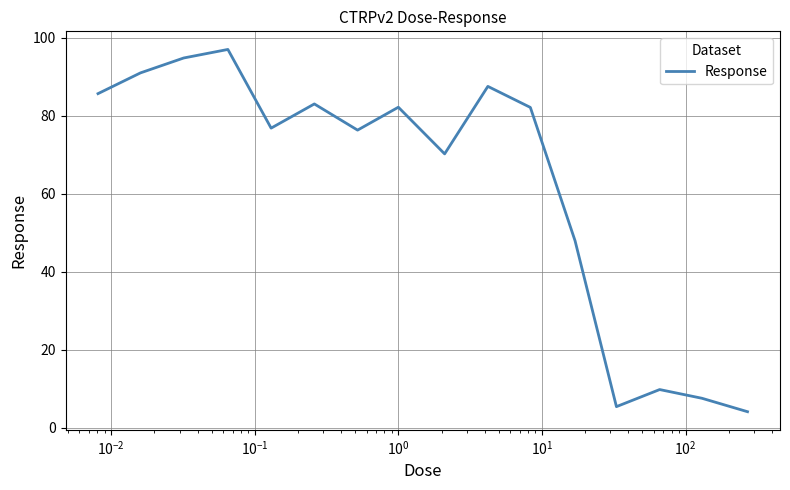

What is the difference between the maximum and minimum values?

92.9